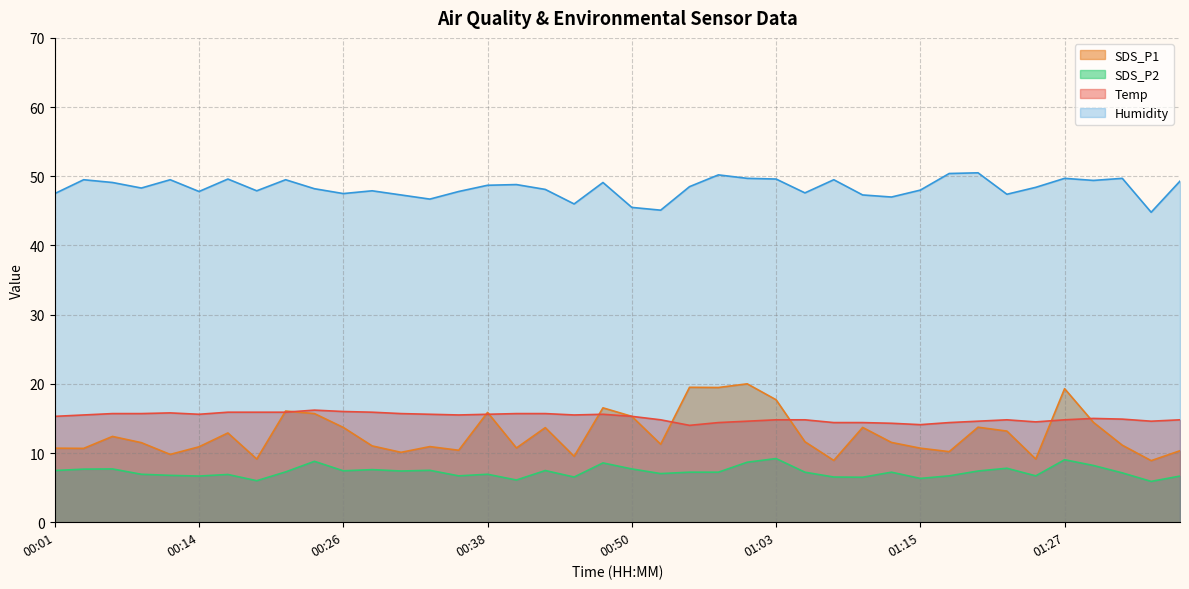

Is the value of SDS_P2 at 01:23 greater than the value of SDS_P1 at 00:38?

No